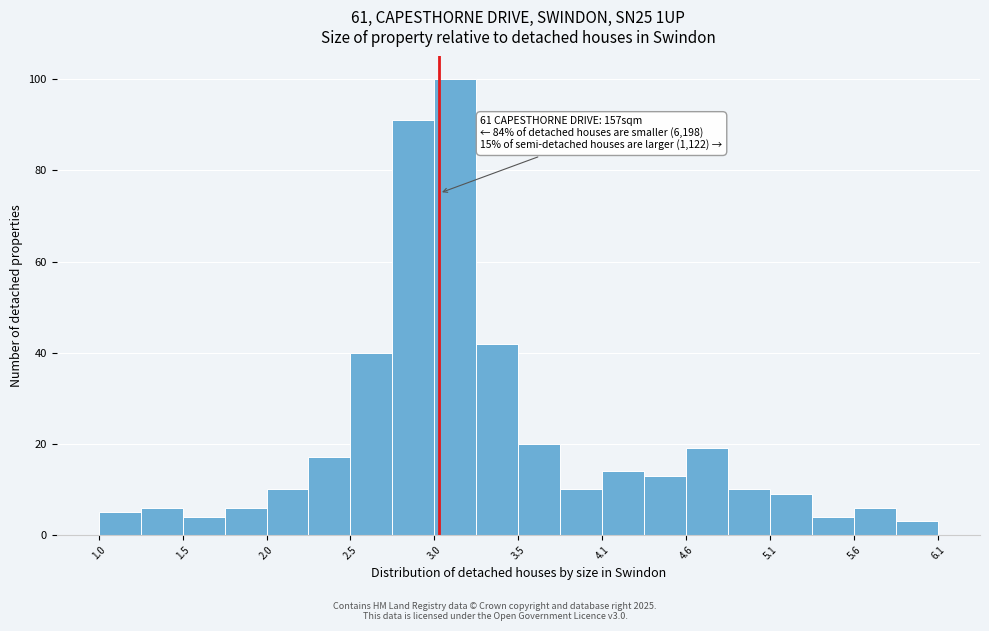

Around what value on the x-axis is the tallest bar? Give the approximate position of its centre, as read against the axis.

3.2